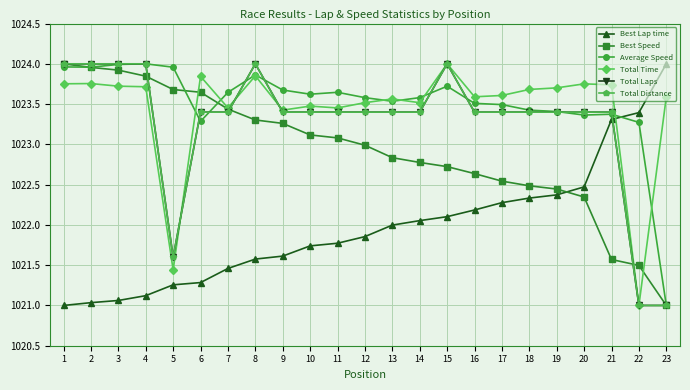

Between 2 and 12, which series saw the biggest shift?

Best Speed